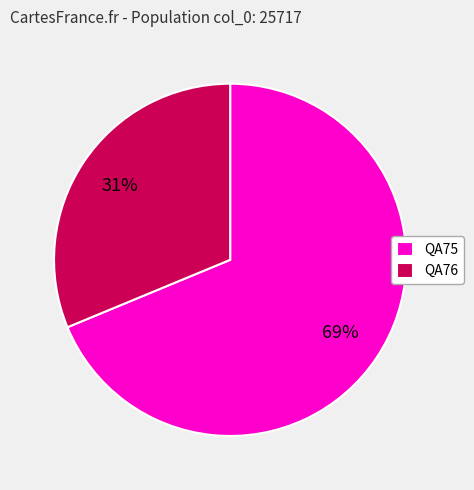

Between QA76 and QA75, which is larger?

QA75